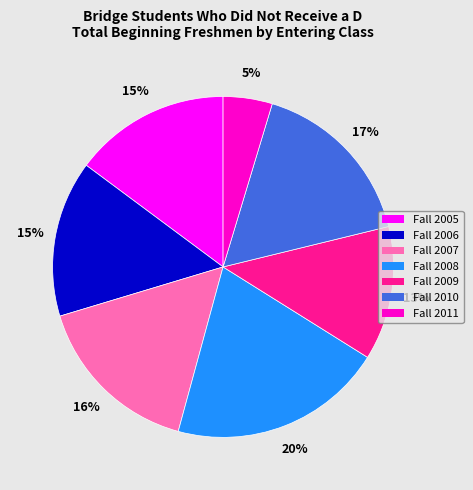

Is there any slice that represents more than half of the pie?

No